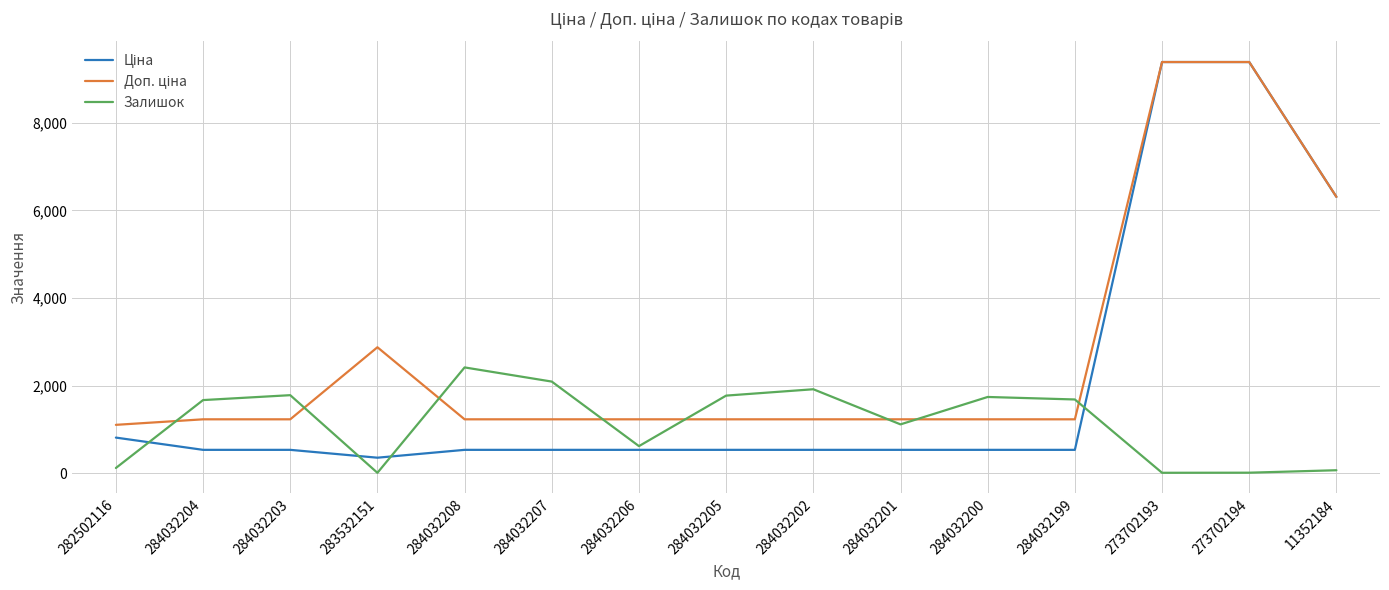

The value of Залишок at 284032199 is 443.7. True or false?

False